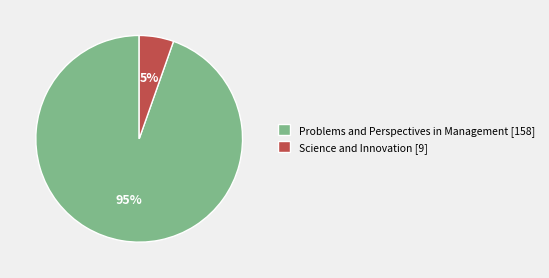

The Science and Innovation slice represents 1% of the pie. True or false?

False